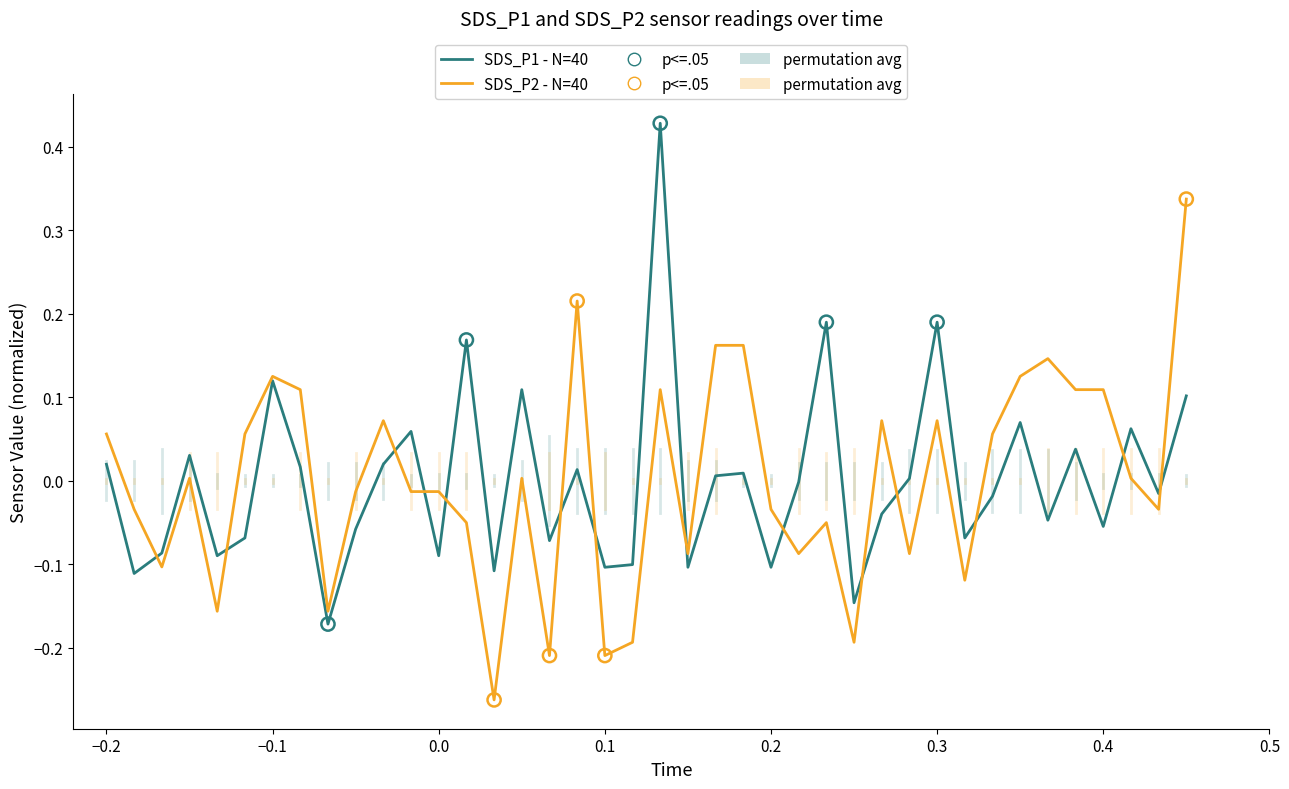

Does the chart have visible grid lines?

No